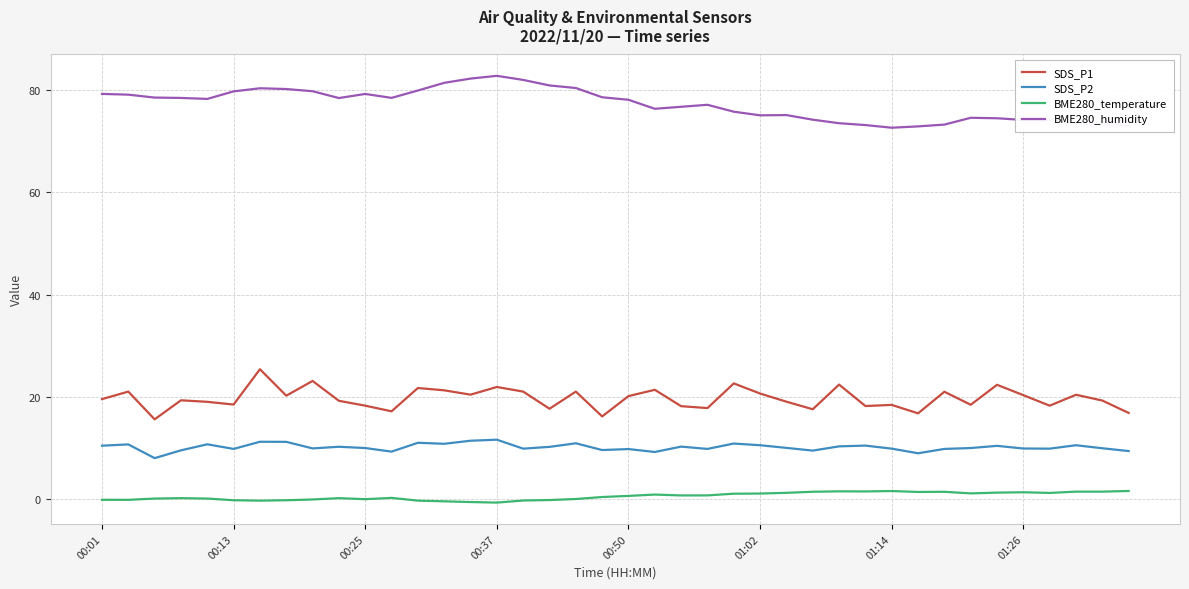

True or false: BME280_temperature and SDS_P1 cross at least once.

False